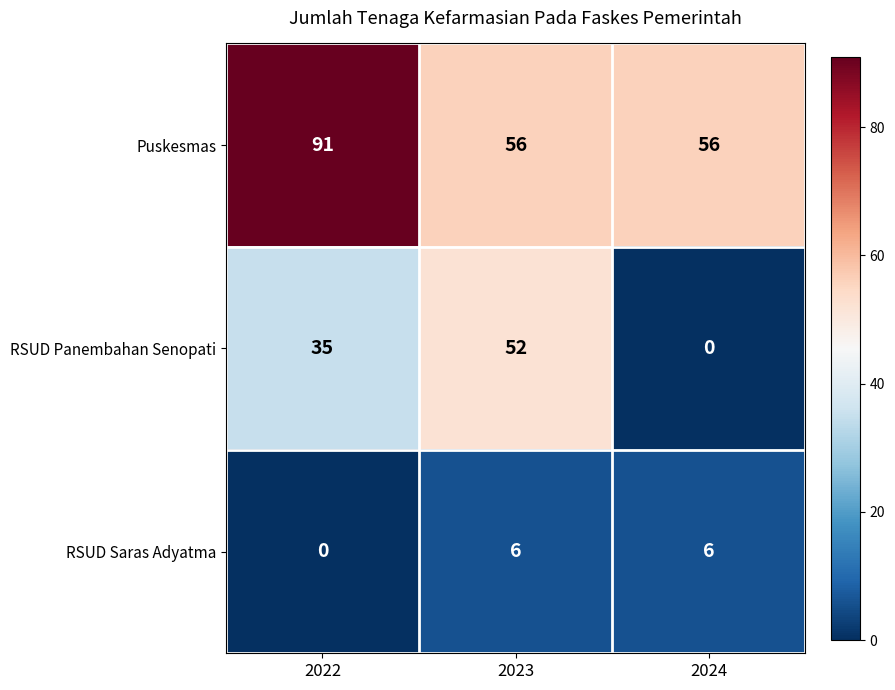

What is the difference between the highest and lowest values at 2023?

50